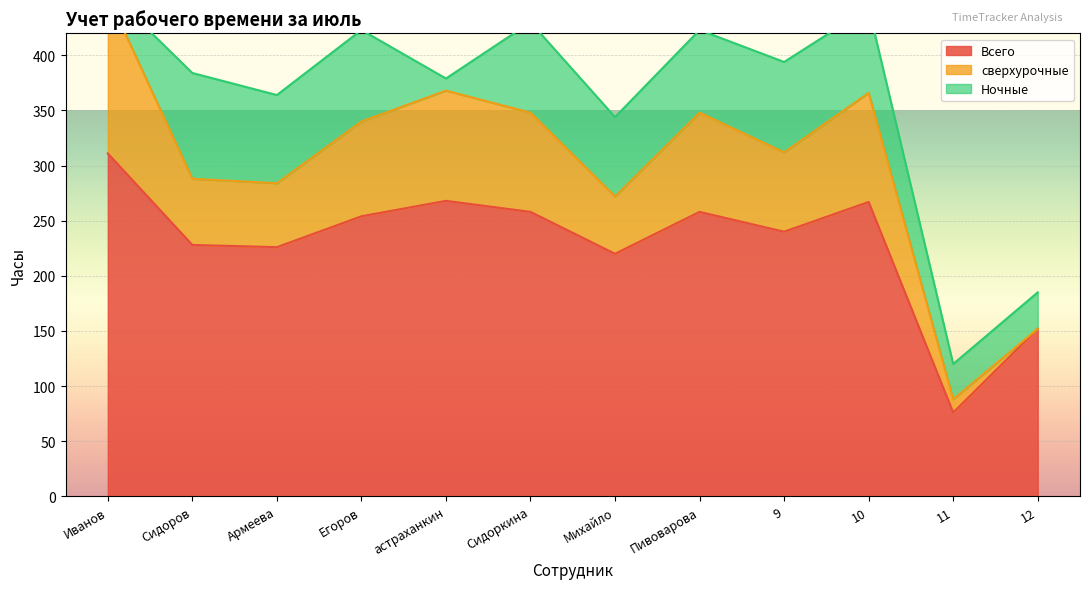

Reading left to right, extract all data points from this chart.

Всего: Иванов=311	Сидоров=228	Армеева=226	Егоров=254	астраханкин=268	Сидоркина=258	Михайло=220	Пивоварова=258	9=240	10=267	11=76	12=152
сверхурочные: Иванов=143	Сидоров=60	Армеева=58	Егоров=86	астраханкин=100	Сидоркина=90	Михайло=52	Пивоварова=90	9=72	10=99	11=12	12=0
Ночные: Иванов=5	Сидоров=96	Армеева=80	Егоров=83	астраханкин=11	Сидоркина=82	Михайло=72	Пивоварова=75	9=82	10=77	11=32	12=33